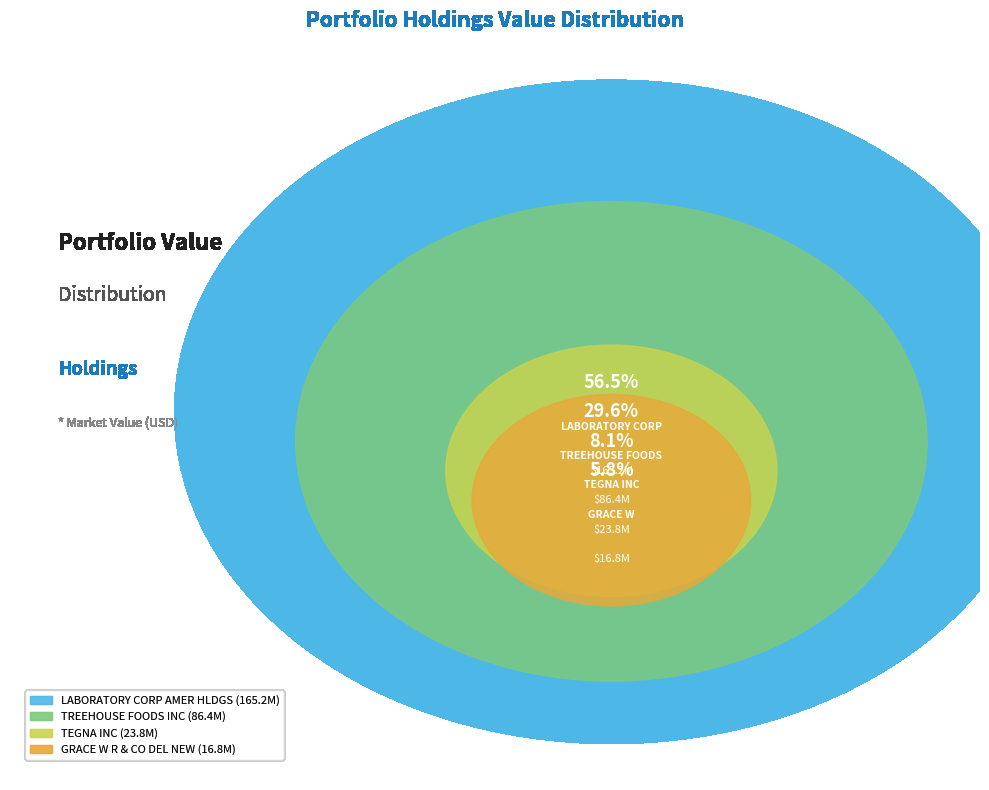

To the nearest percent, what portion does TREEHOUSE FOODS INC represent?

30%